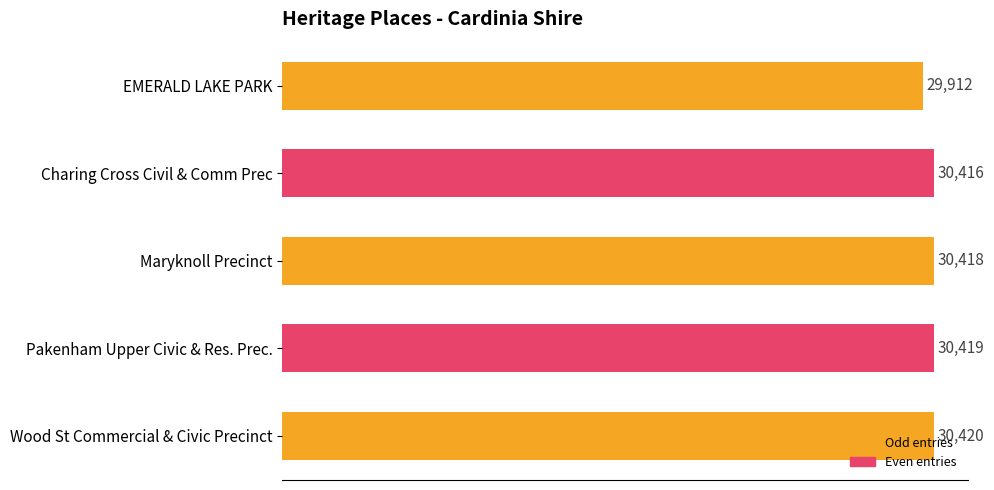

Where is the data nearest to the value 30166?

Charing Cross Civil & Comm Prec